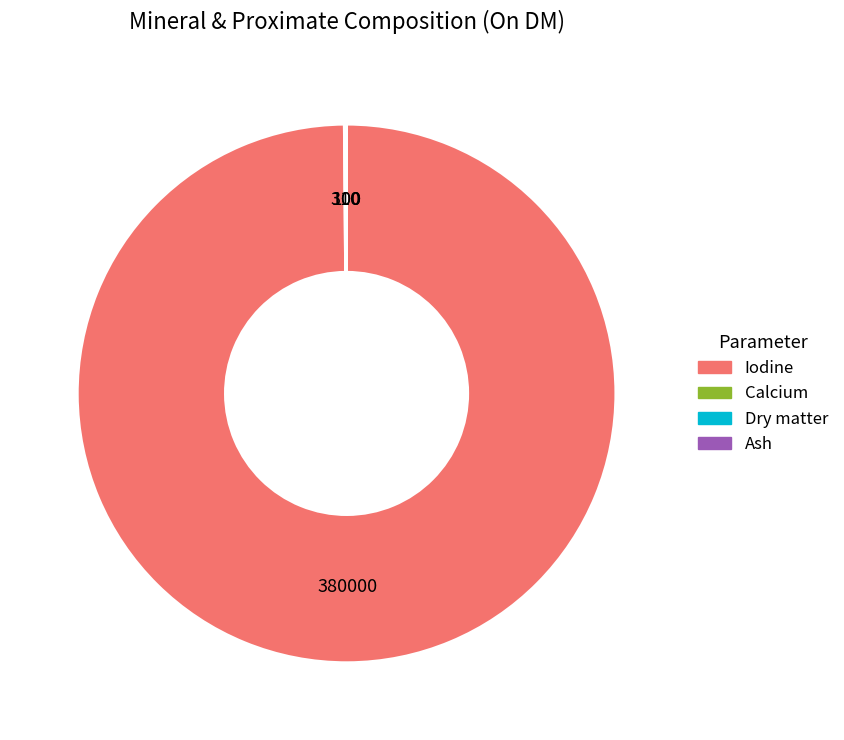

Which category has the biggest portion of the pie?

Iodine